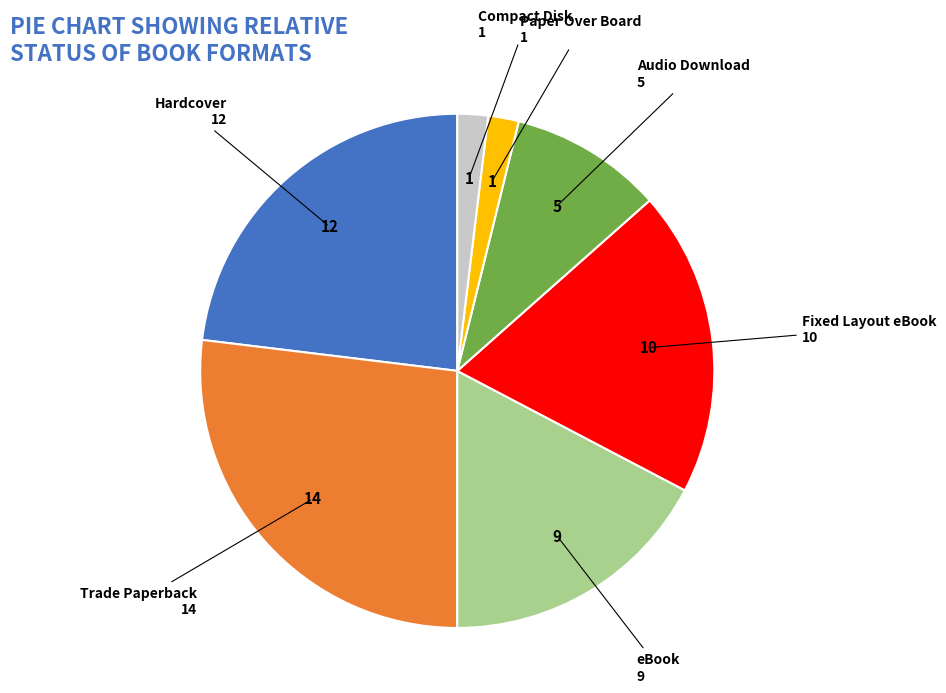

Is Compact Disk the majority of the pie?

No